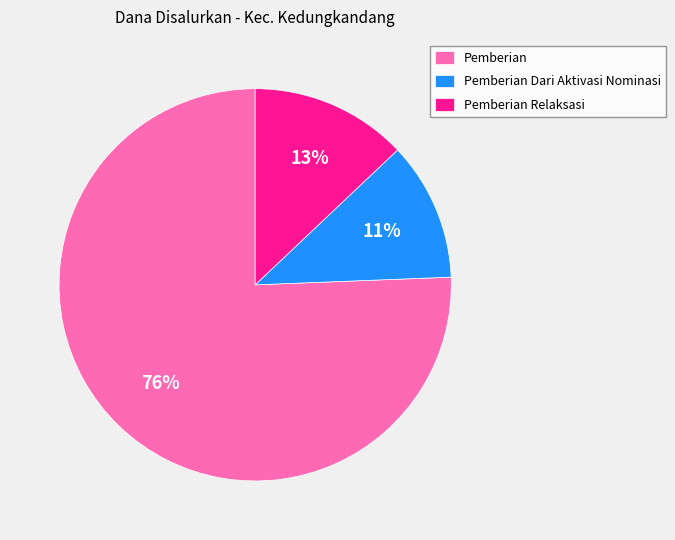

Rank the categories by value from highest to lowest.

Pemberian, Pemberian Relaksasi, Pemberian Dari Aktivasi Nominasi